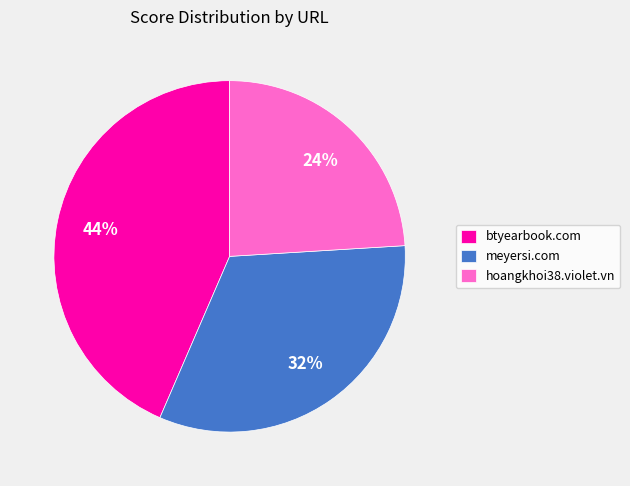

Which slice is the largest?

btyearbook.com